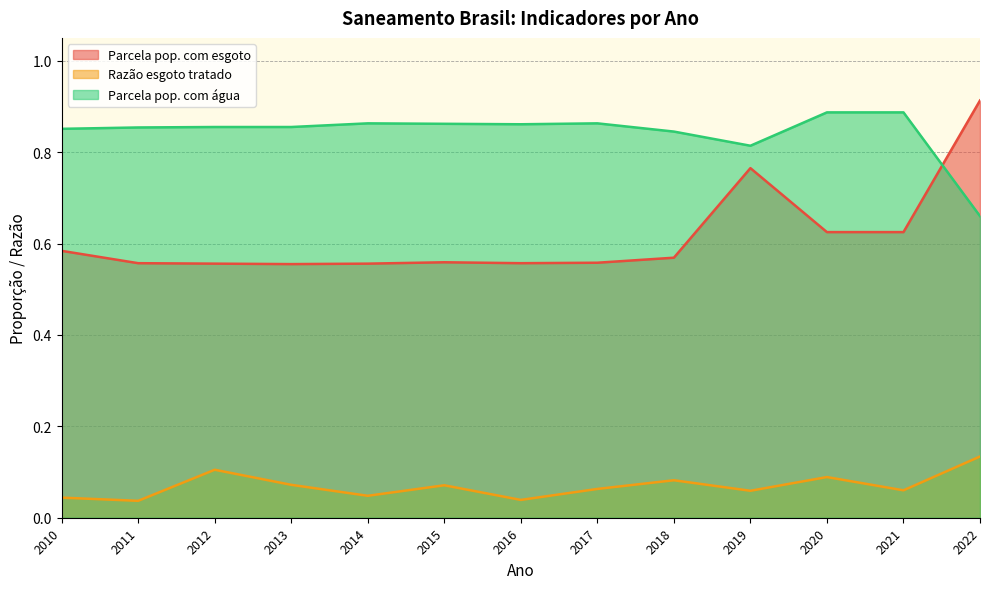

Read the Parcela pop. com esgoto value at 2017.

0.6